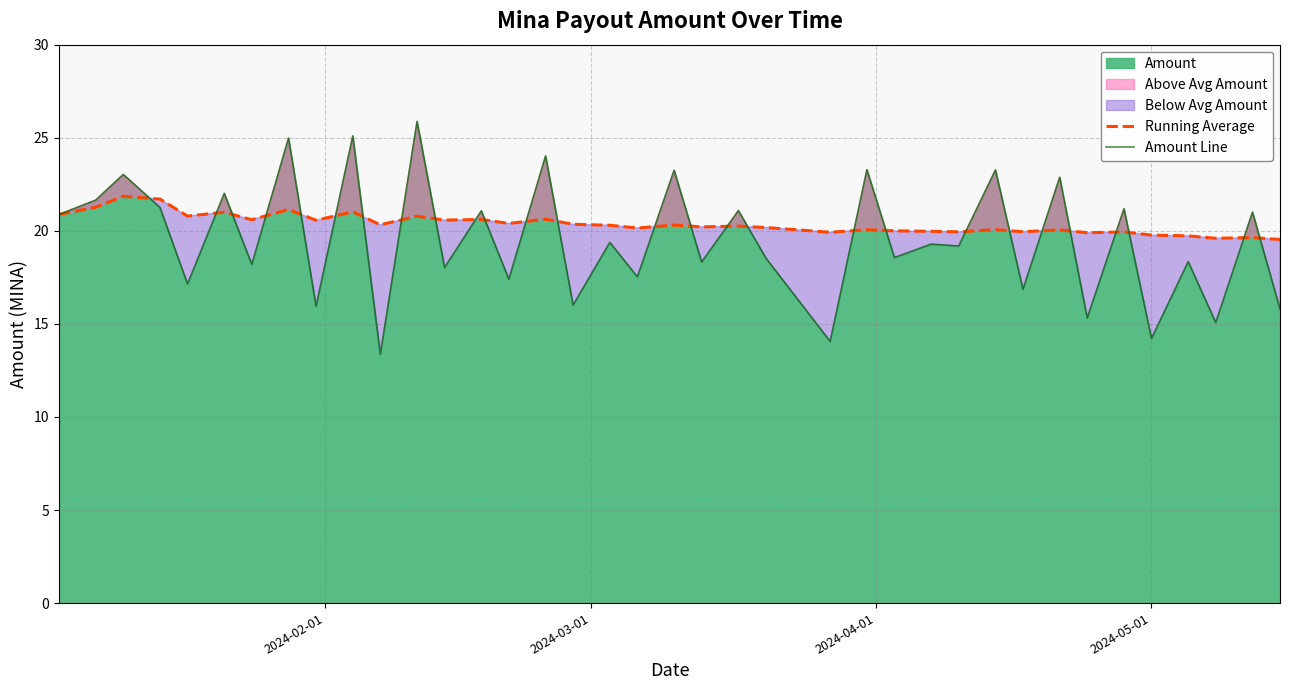

What is the maximum value shown in the chart?

25.9